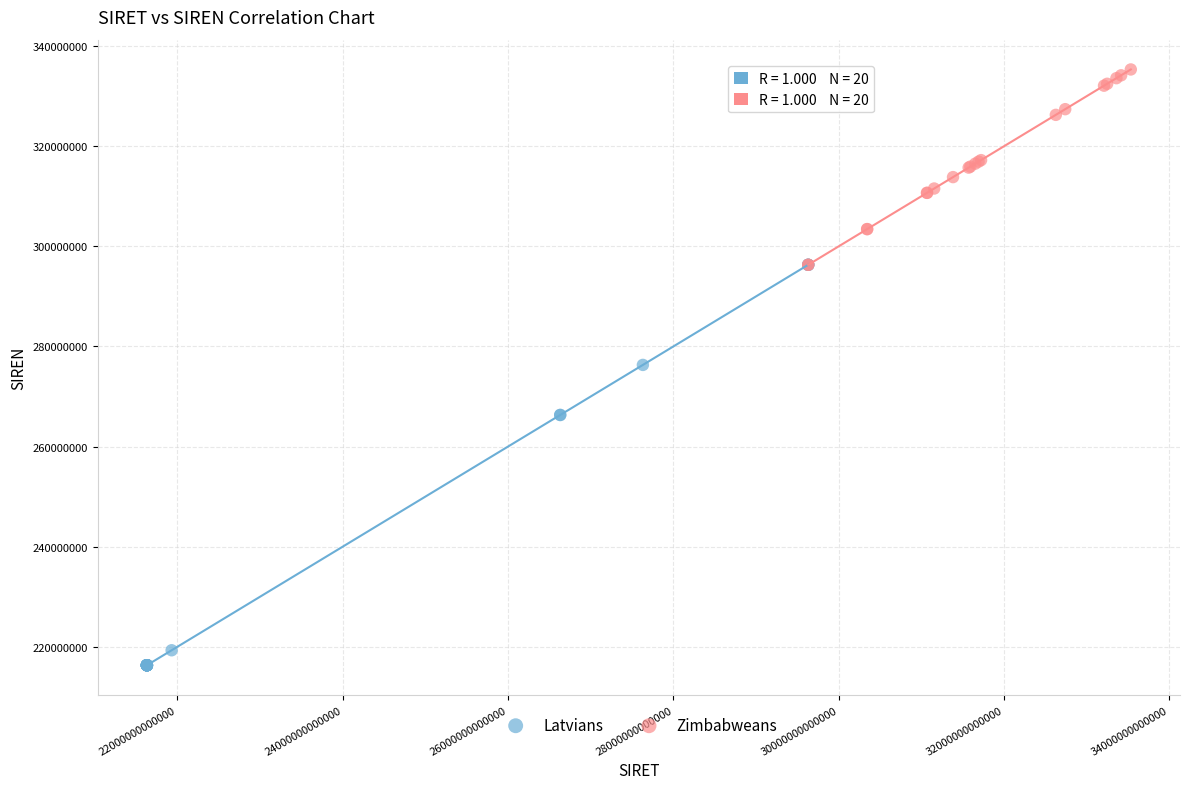

What are all the series names shown in the legend?

Latvians, Zimbabweans